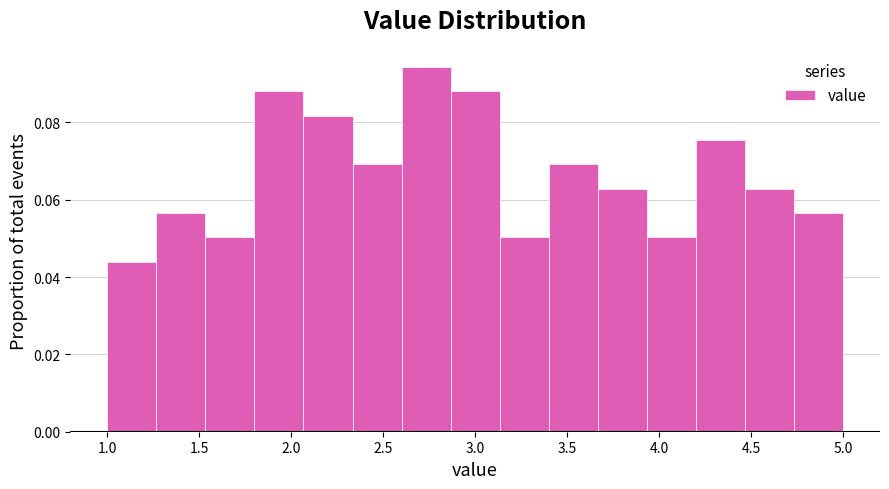

Reading left to right, transcribe this chart: for each bar, give the range it covers on the x-axis and its height. Neither the bar edges nor the heights are printed on the chart, so give them approximately, as read against the axes.

1.00 to 1.25: 0.044
1.25 to 1.55: 0.056
1.55 to 1.80: 0.050
1.80 to 2.05: 0.088
2.05 to 2.35: 0.082
2.35 to 2.60: 0.070
2.60 to 2.85: 0.094
2.85 to 3.15: 0.088
3.15 to 3.40: 0.050
3.40 to 3.65: 0.070
3.65 to 3.95: 0.062
3.95 to 4.20: 0.050
4.20 to 4.45: 0.076
4.45 to 4.75: 0.062
4.75 to 5.00: 0.056